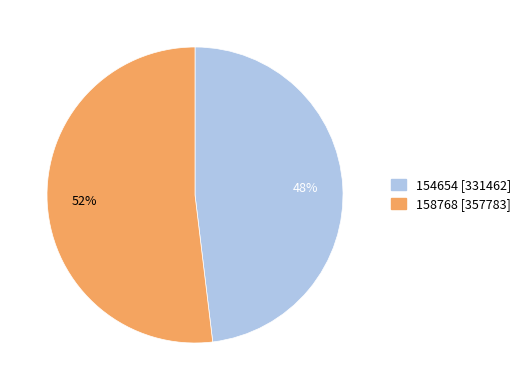

To the nearest percent, what portion does 154654 represent?

48%